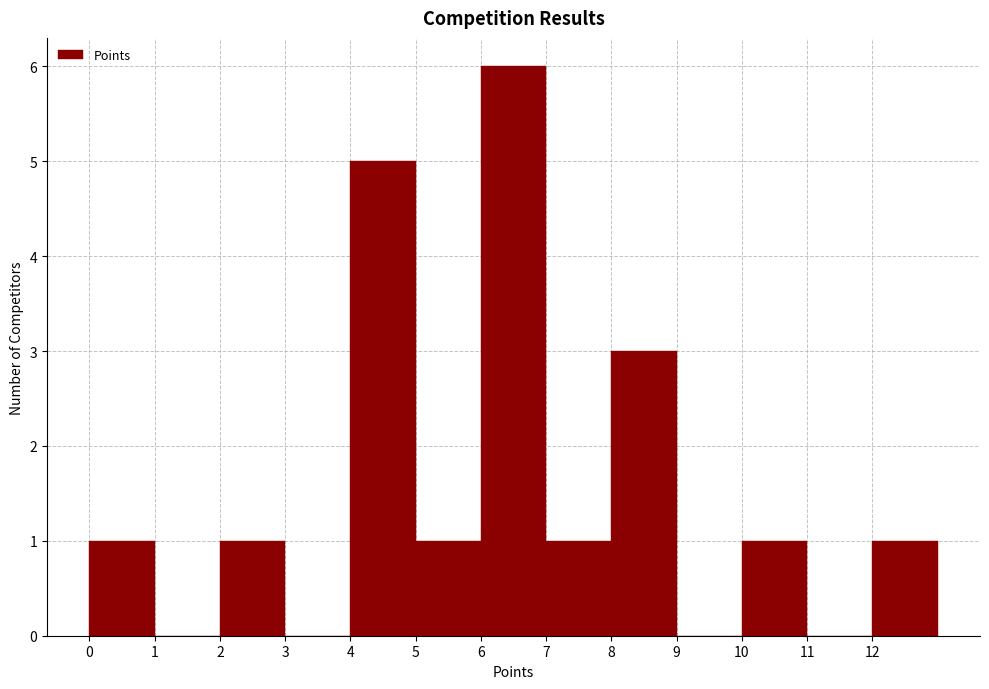

Reading left to right, list every bar in this chart as the range it spans on the x-axis followed by its height. The values are not printed on the chart, so give them approximately, as read against the axis.

0 to 1: 1
1 to 2: 0
2 to 3: 1
3 to 4: 0
4 to 5: 5
5 to 6: 1
6 to 7: 6
7 to 8: 1
8 to 9: 3
9 to 10: 0
10 to 11: 1
11 to 12: 0
12 to 13: 1